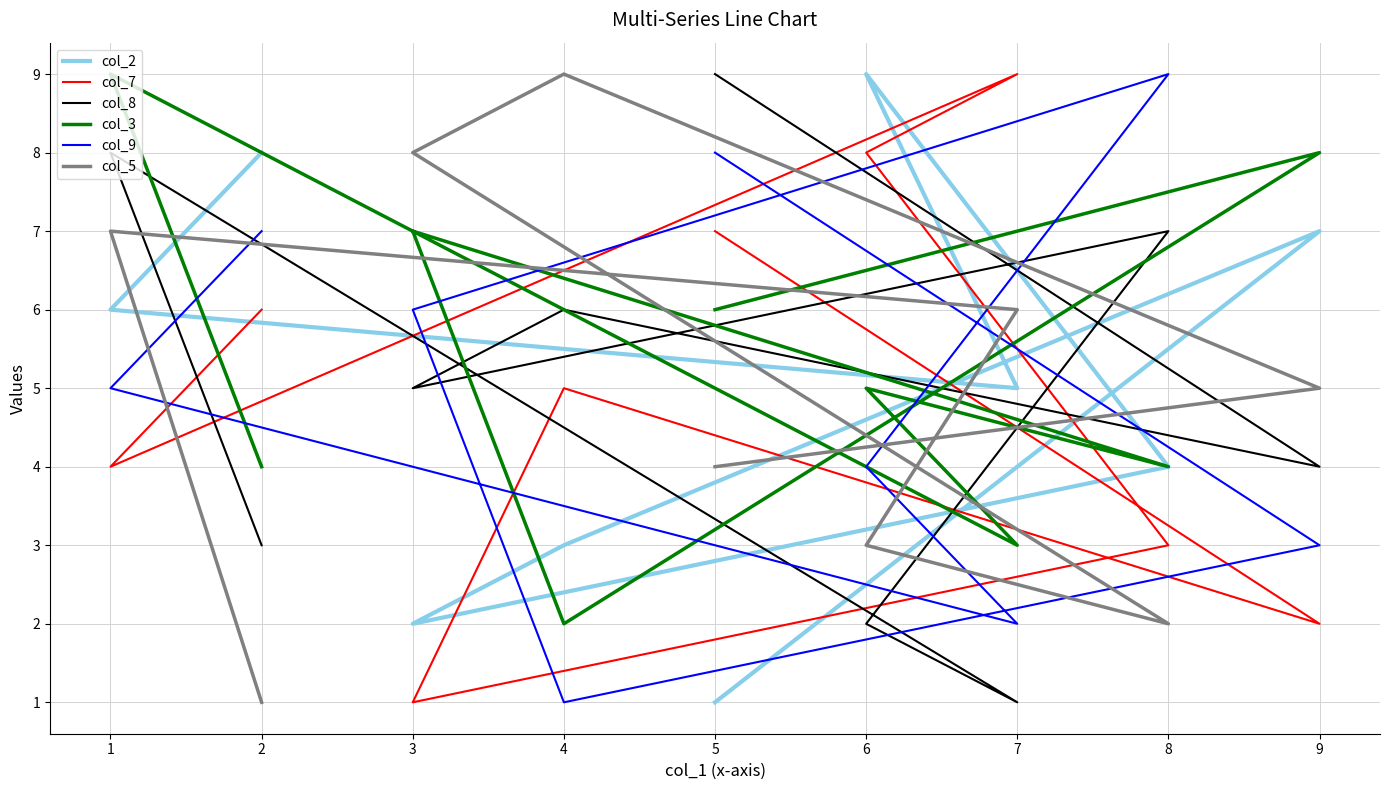

What is the difference between the second highest and minimum values in the col_3 series?

6